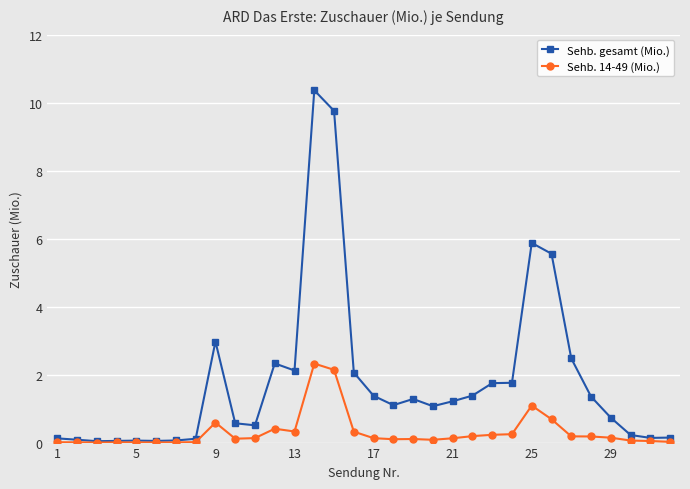

What is the value of the Sehb. gesamt (Mio.) point at the 27th from the left?

2.5